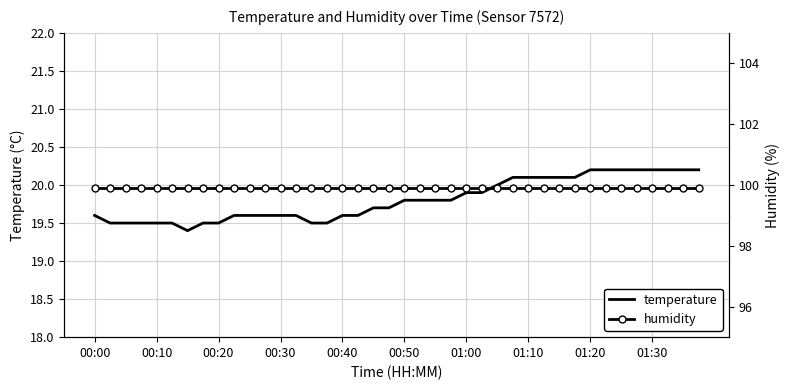

Does the chart have visible grid lines?

Yes